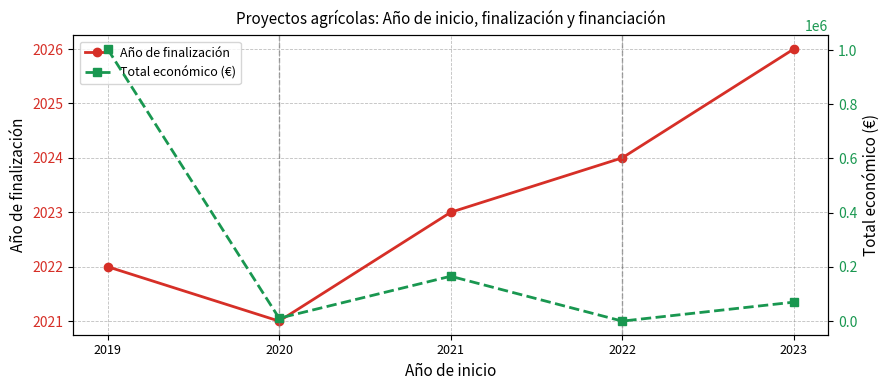

Reading left to right, transcribe all the data shown in this chart.

Año de finalización: 2019=2022	2020=2021	2021=2023	2022=2024	2023=2026
Total económico (€): 2019=1003835	2020=10750	2021=165565	2022=0	2023=70000